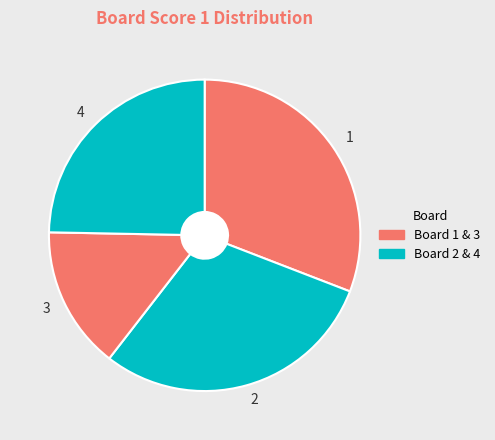

Combined, do 4 and 1 account for over 50%?

Yes